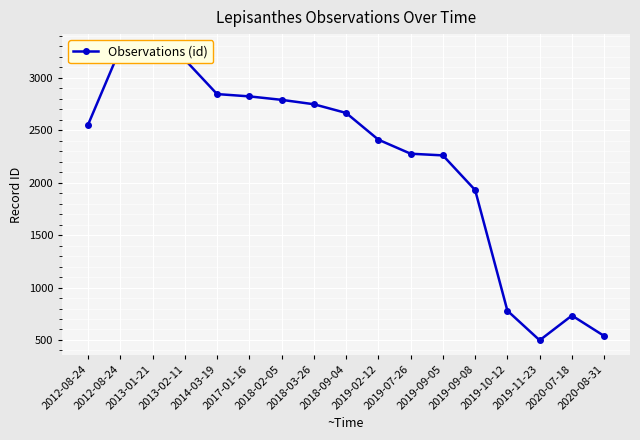

Does the chart display data point markers on the line(s)?

Yes